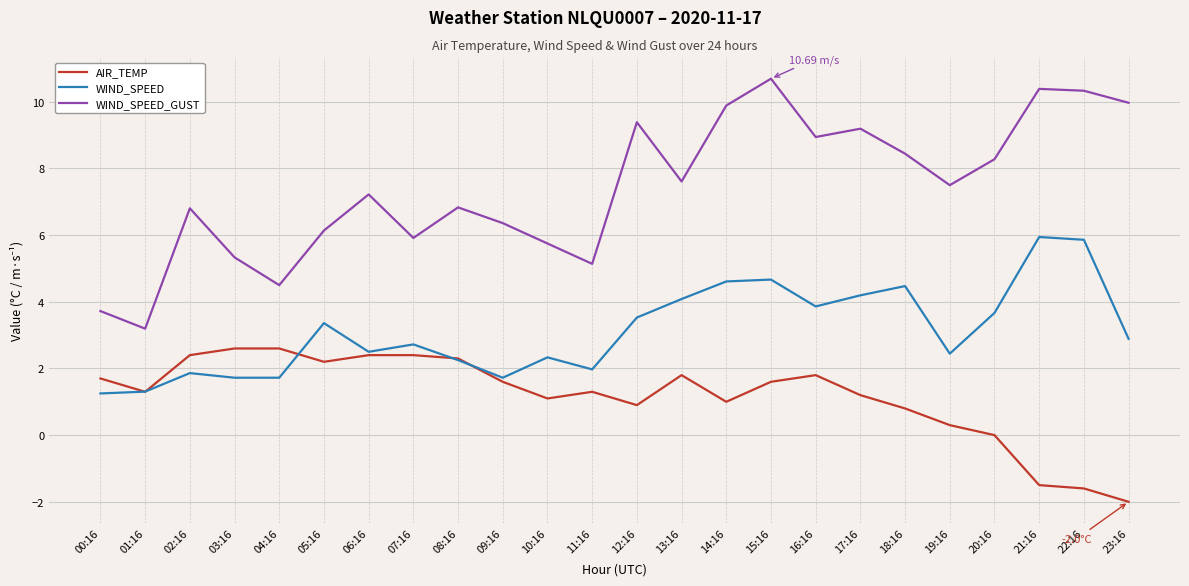

What is the total value across all series at 15:16?

17.0